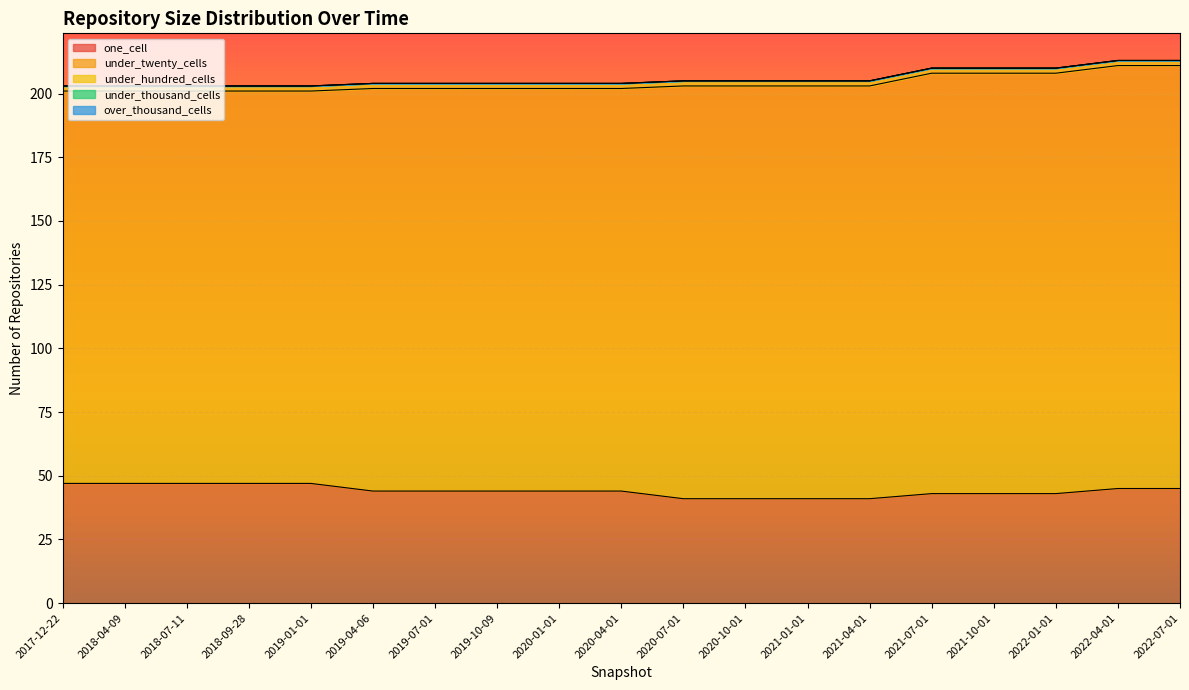

What is the average value of the one_cell series?

44